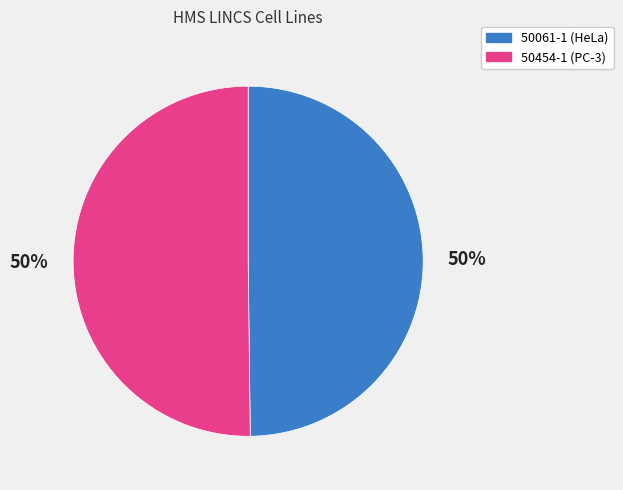

The 50061-1 slice represents 62% of the pie. True or false?

False